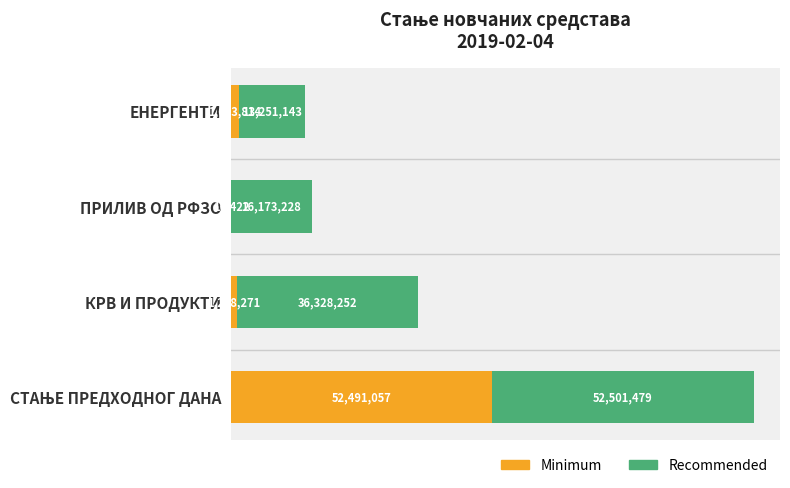

What is the value of the Minimum bar at the 3rd from the left?

1268271.0